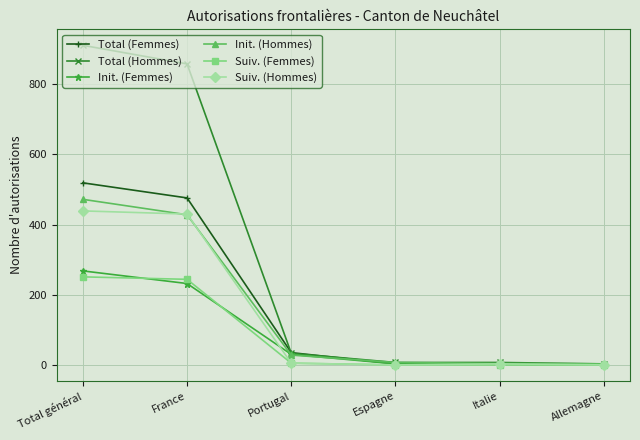

How many categories are shown in the chart?

6